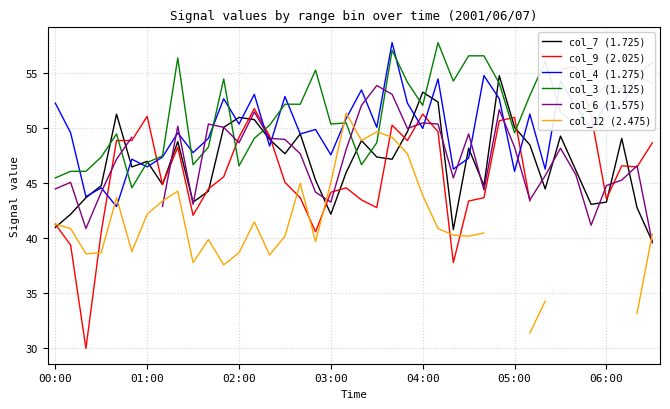

The value of col_3 (1.125) at 00:00 is 71.9. True or false?

False